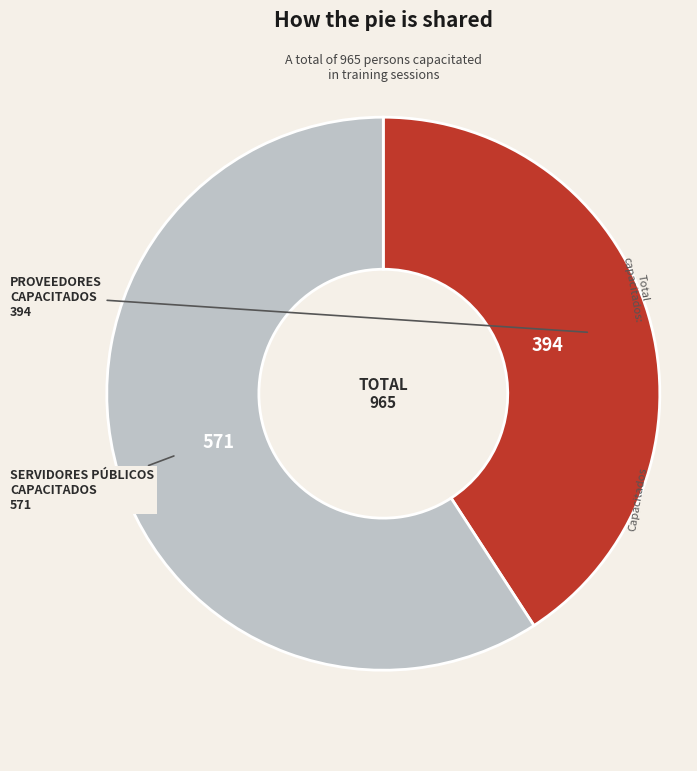

Is there a majority slice in this chart?

Yes